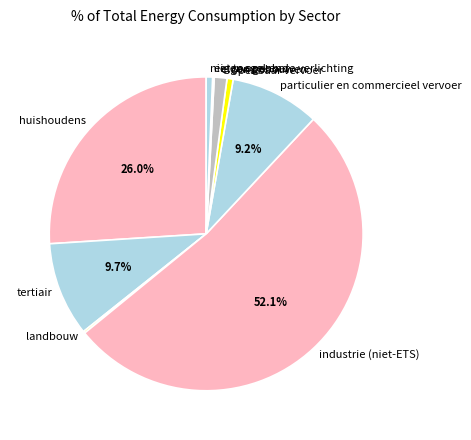

To the nearest percent, what is the difference between the largest and smallest slice percentages?

52%